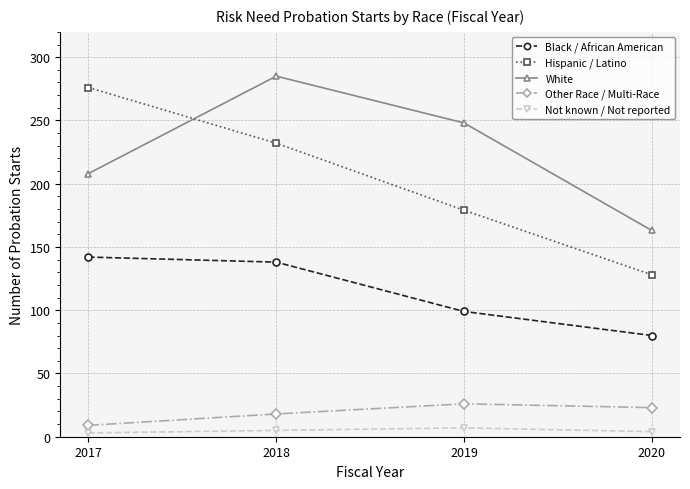

What is the value of the Hispanic / Latino point at the 3rd from the left?

179